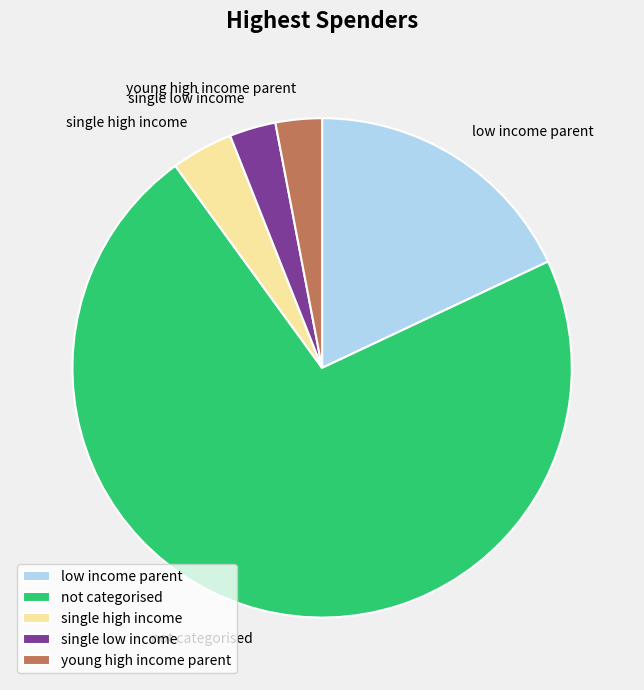

Does any single category account for the majority?

Yes